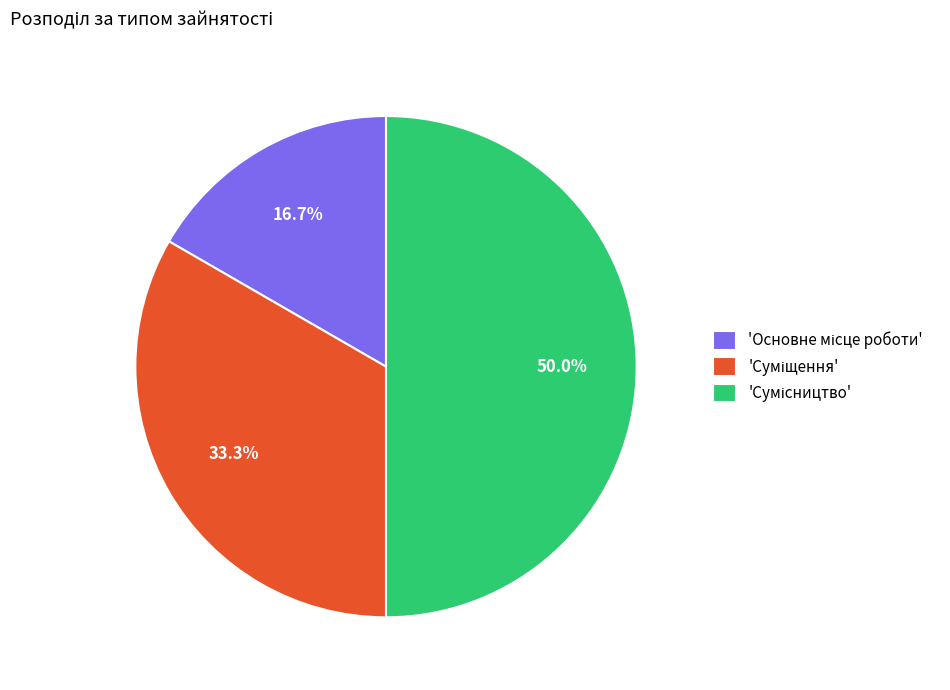

How many slices are in this pie chart?

3